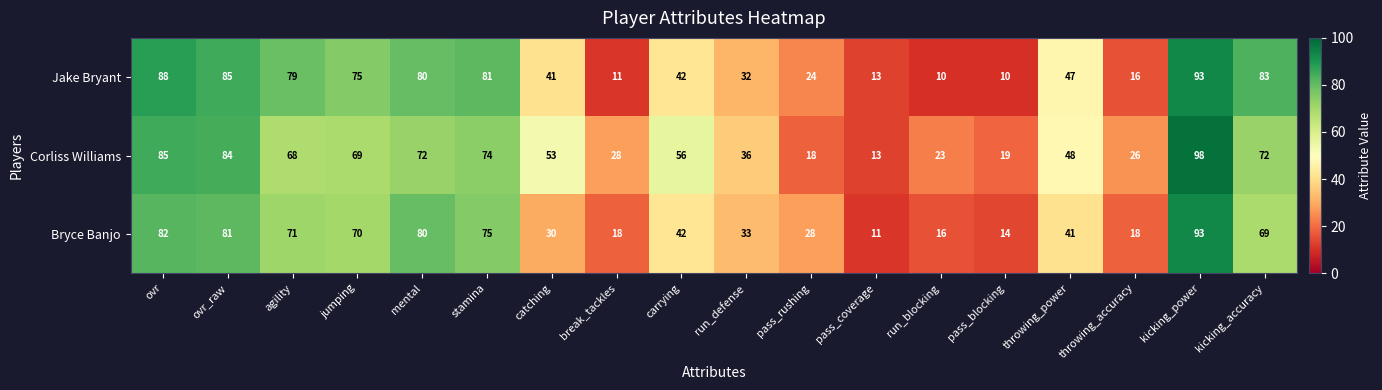

Count the number of categories in the chart.

18